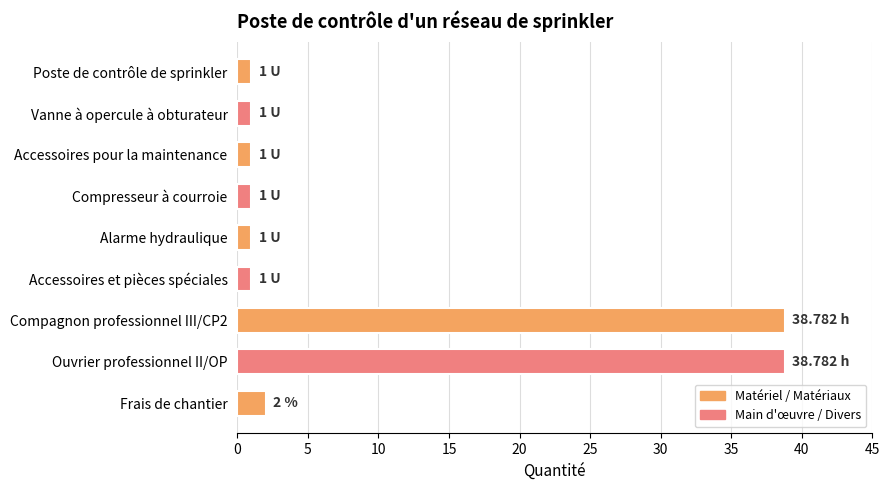

Are the bars horizontal?

Yes